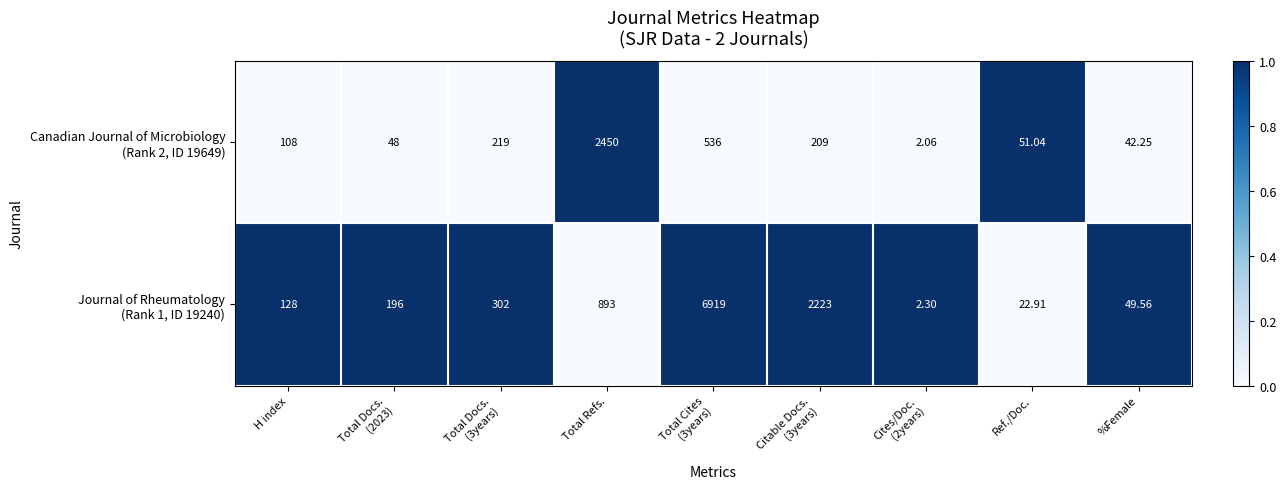

How many distinct data groups are displayed?

2